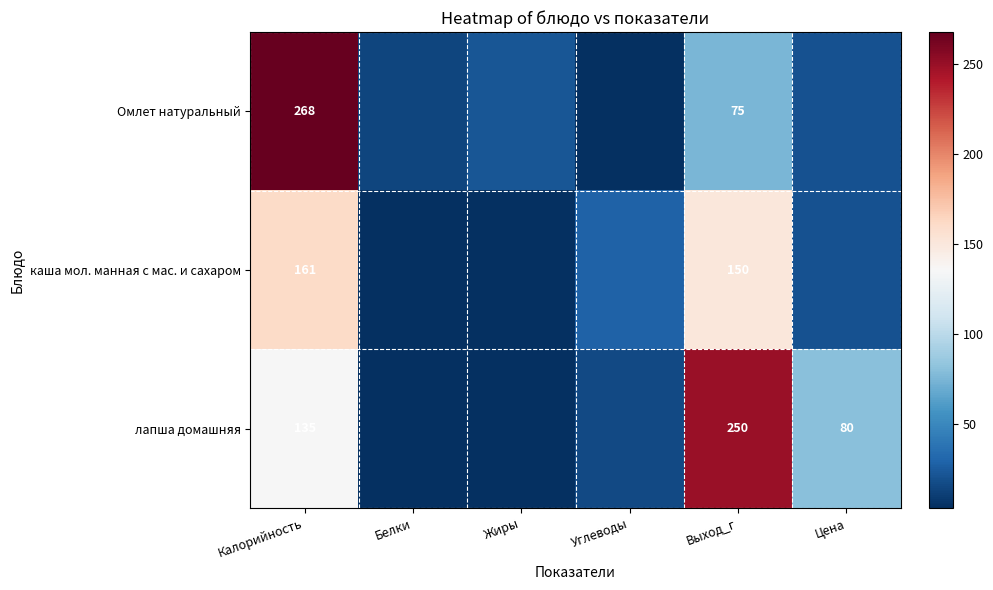

At which category is the sum across all series the highest?

Калорийность